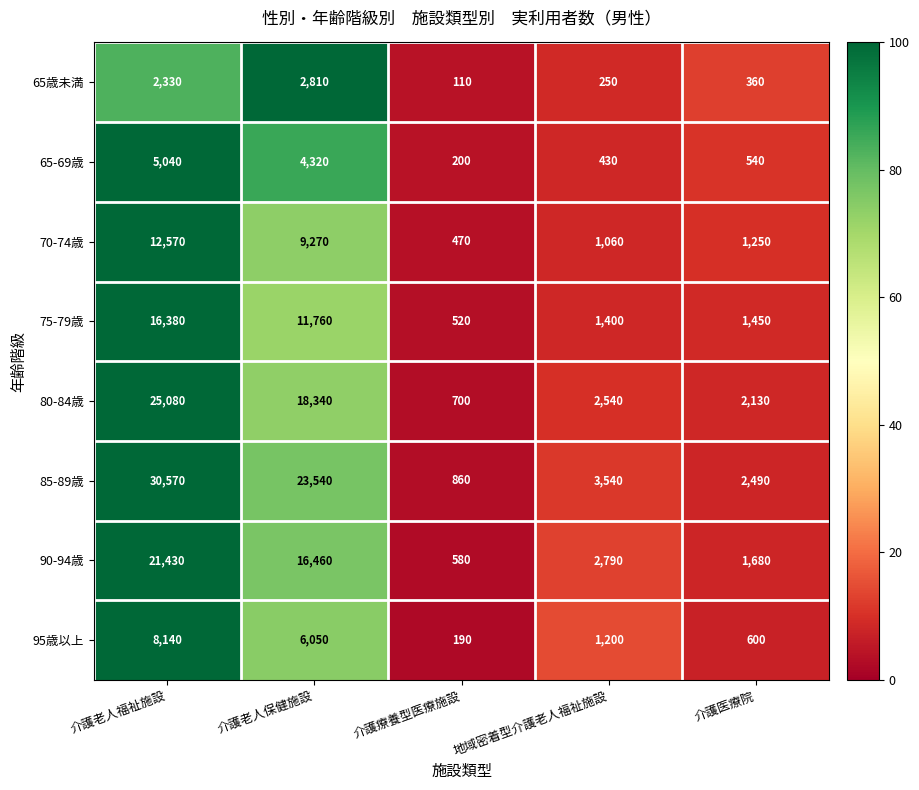

Read the 70-74歳 value at 介護医療院.

1250